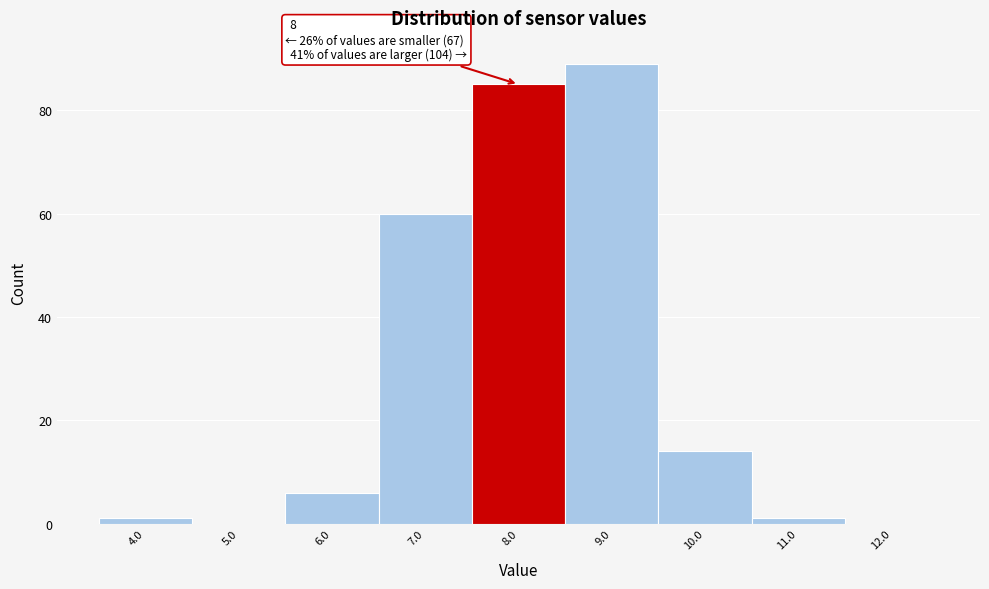

Over which range of the x-axis is the bar tallest?

8.5 to 9.5